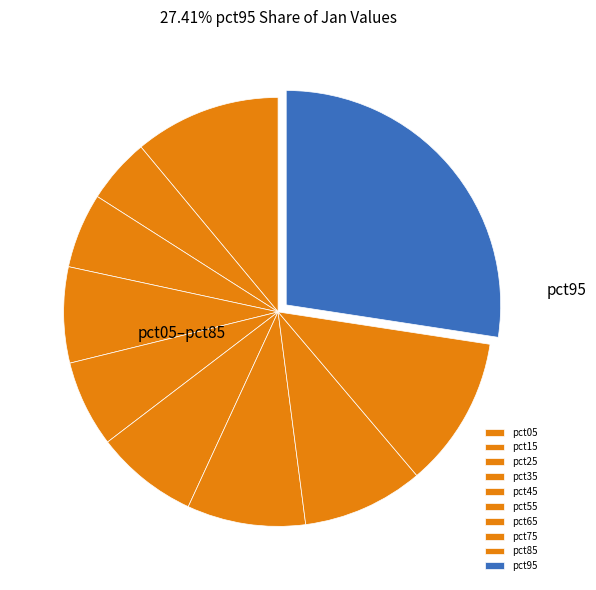

How much of the chart is everything except pct45?

93.5%